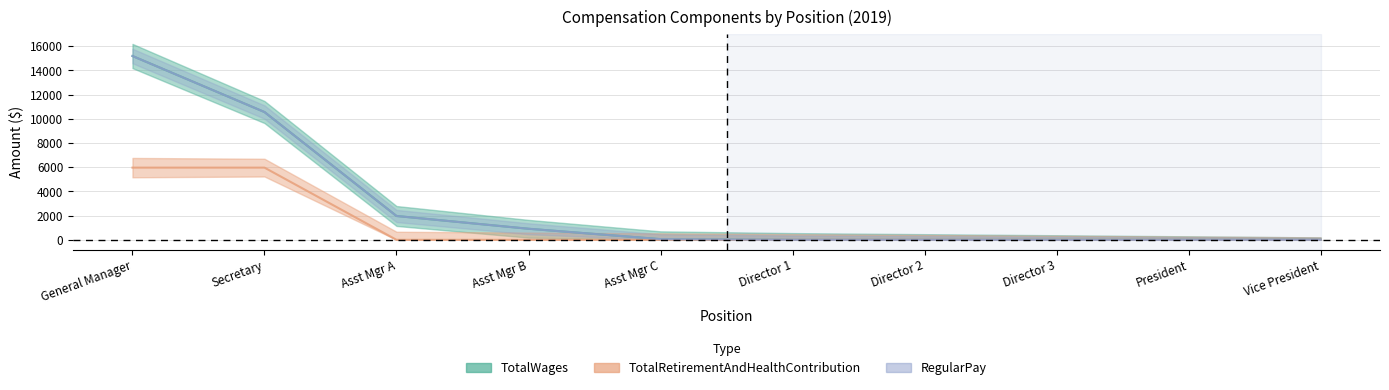

What is the label of the 8th point from the left?

Director 3